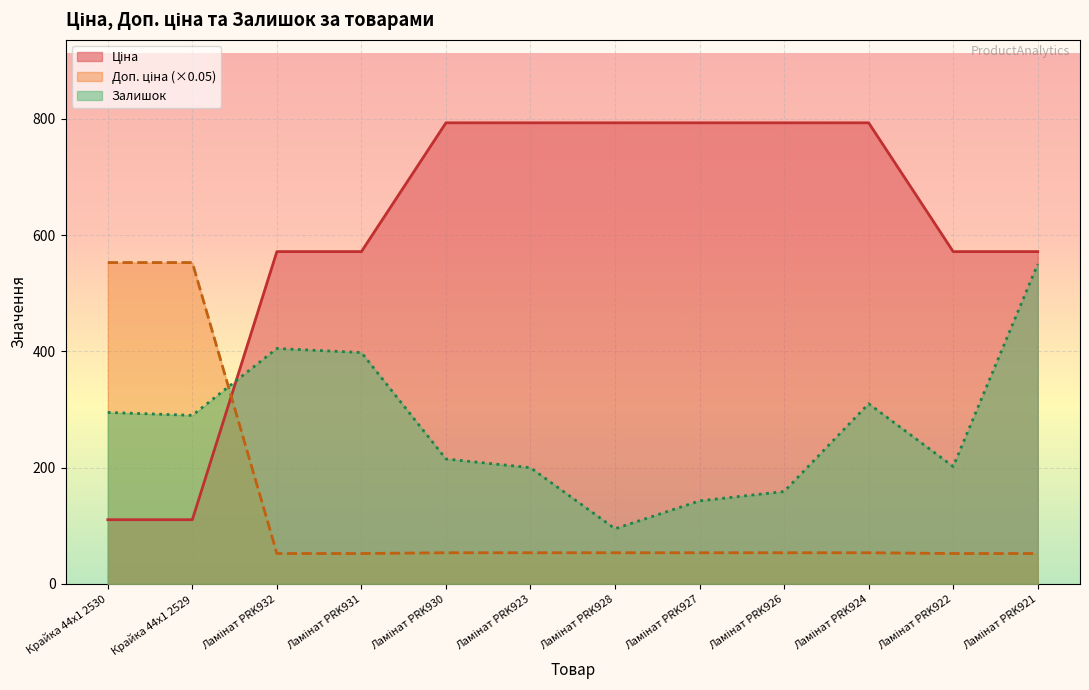

Is the value of Ціна at Ламінат PRK932 greater than the value of Залишок at Ламінат PRK928?

Yes